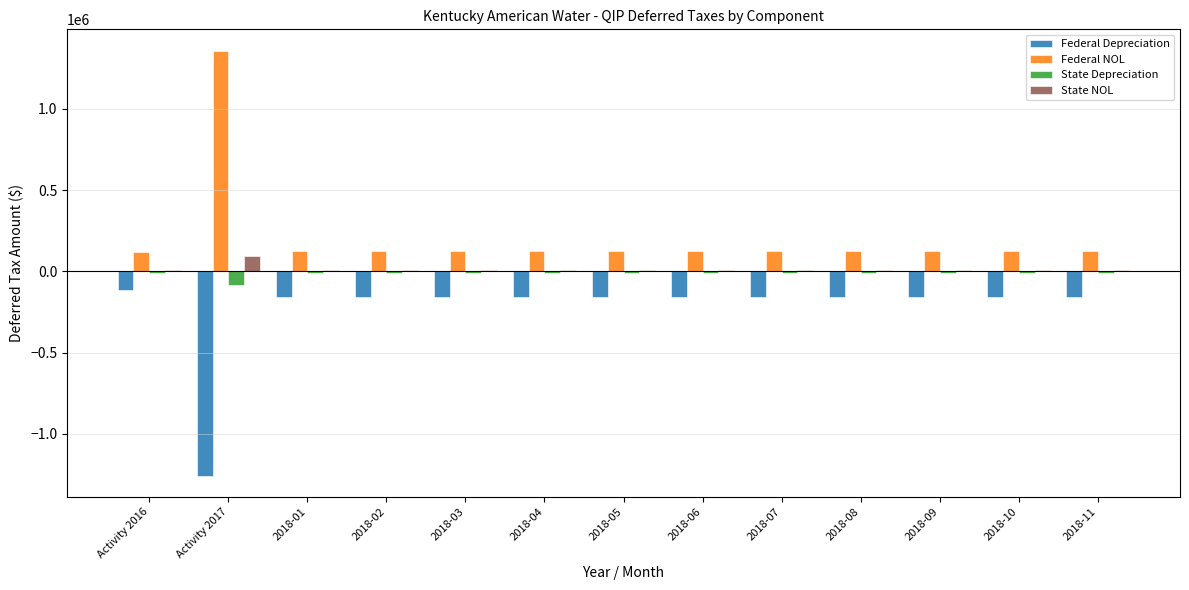

How many series are shown in this chart?

4